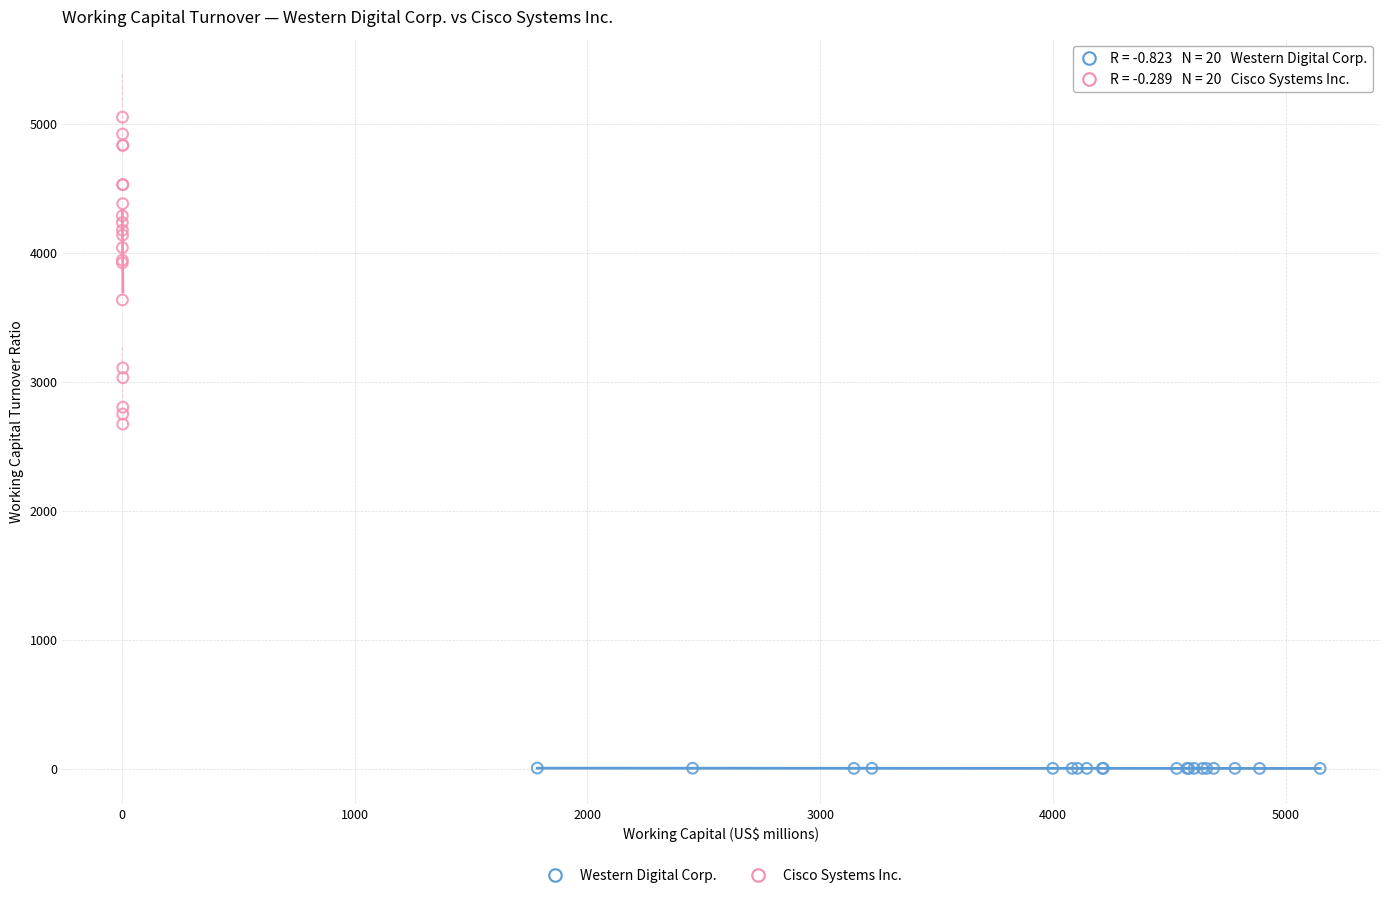

Which series reaches the minimum Y coordinate?

Western Digital Corp.